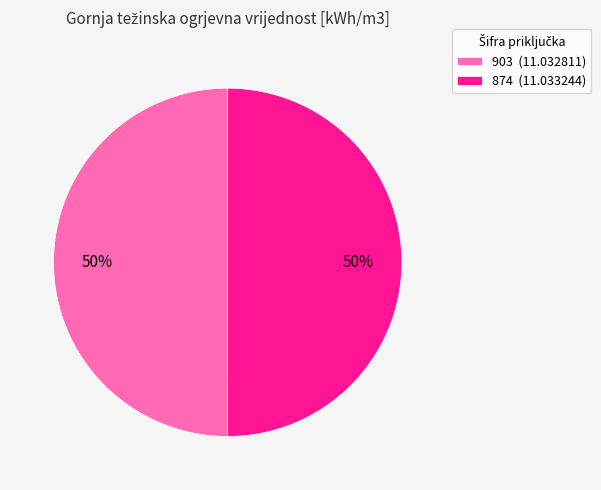

Approximately how many times larger is the value at 874 (11.033244) compared to 903 (11.032811)?

1.0